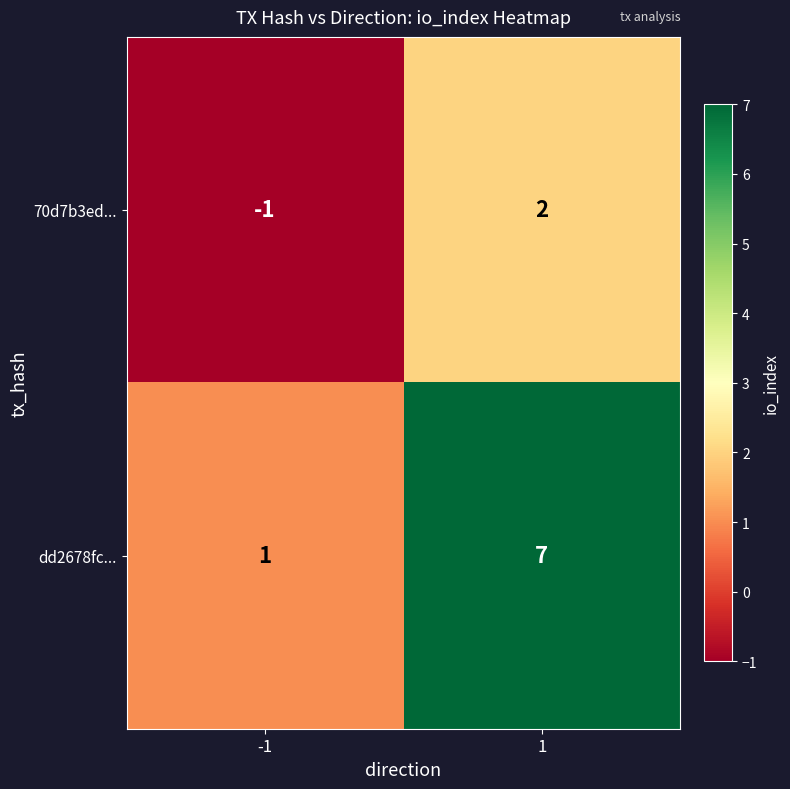

Which series has the largest range (max minus min)?

dd2678fc...